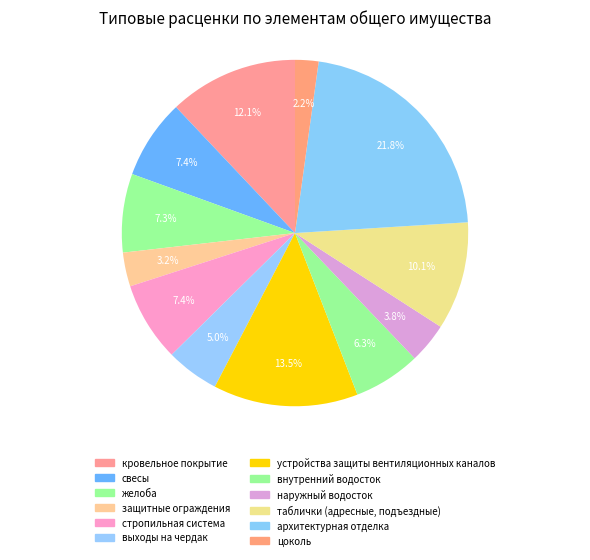

Rank the categories by value from highest to lowest.

архитектурная отделка, устройства защиты вентиляционных каналов, кровельное покрытие, таблички (адресные, подъездные), свесы, стропильная система, желоба, внутренний водосток, выходы на чердак, наружный водосток, защитные ограждения, цоколь